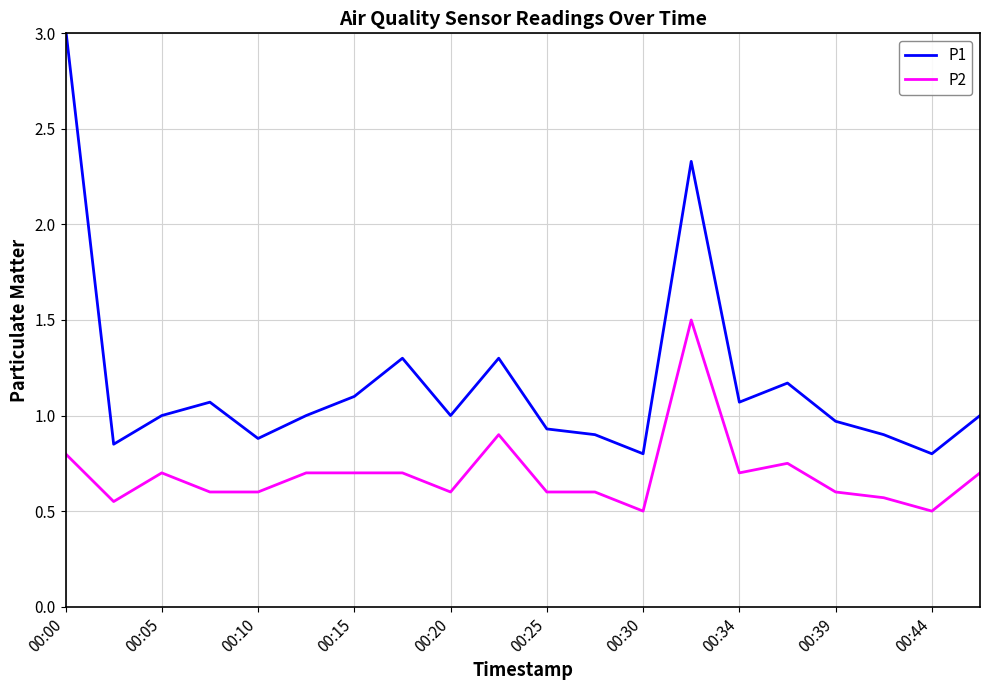

Which series has the widest spread of values?

P1